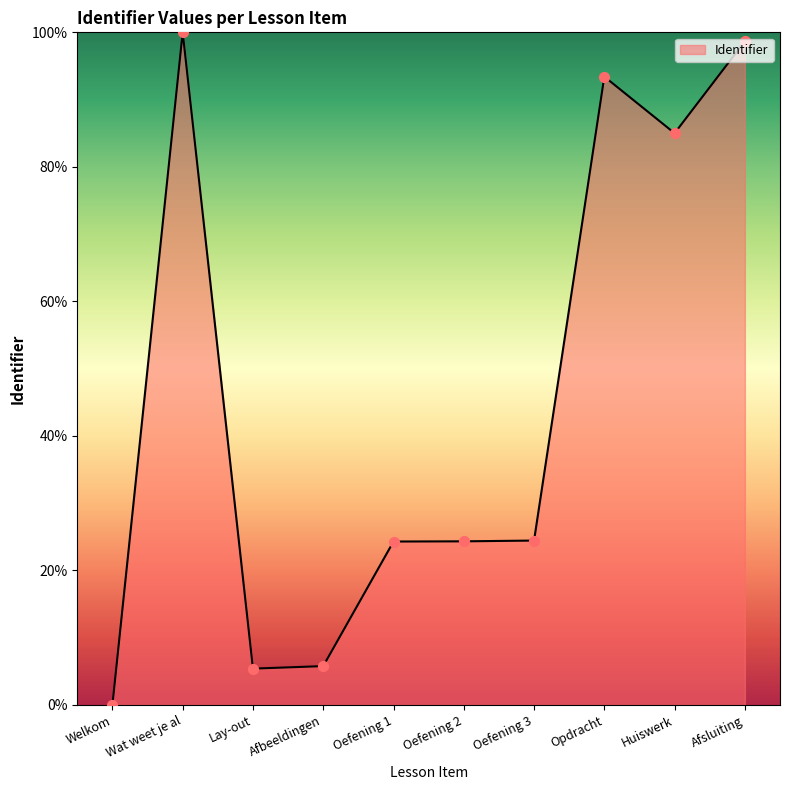

Approximately how many times larger is the value at Opdracht compared to Lay-out?

17.3